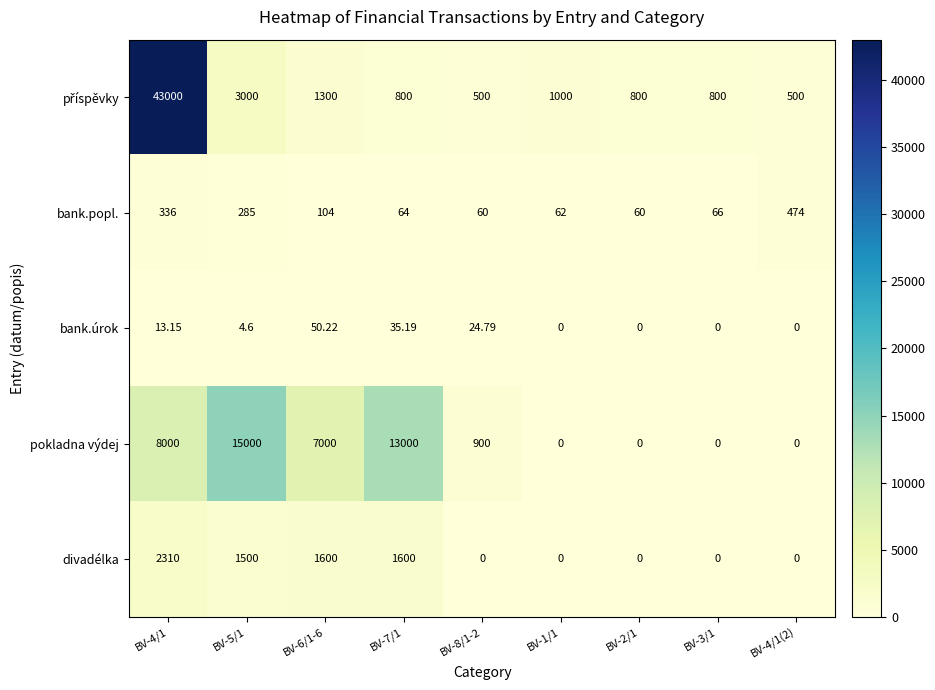

Between BV-5/1 and BV-2/1, which series saw the biggest shift?

pokladna výdej